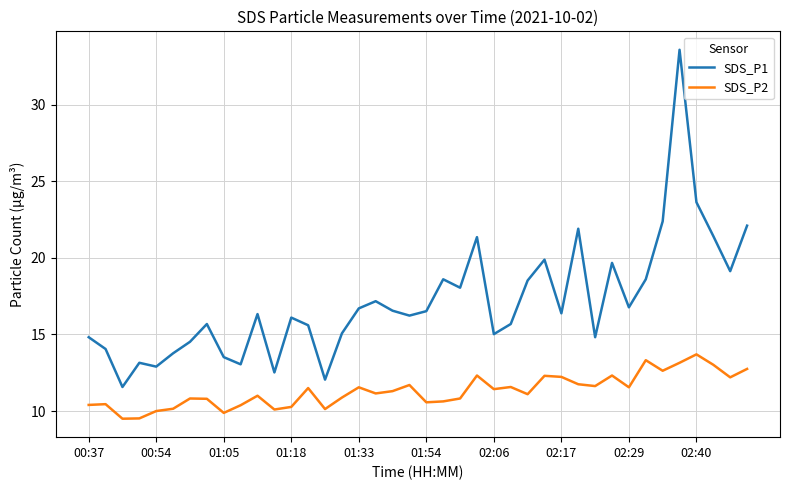

What is the average value of the SDS_P1 series?

17.1